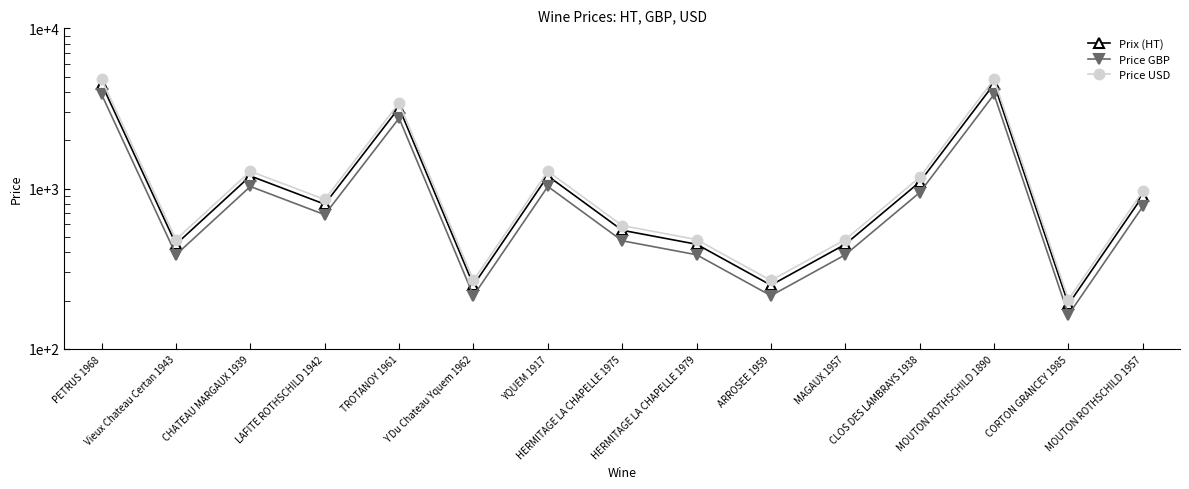

How many categories are shown in the chart?

15